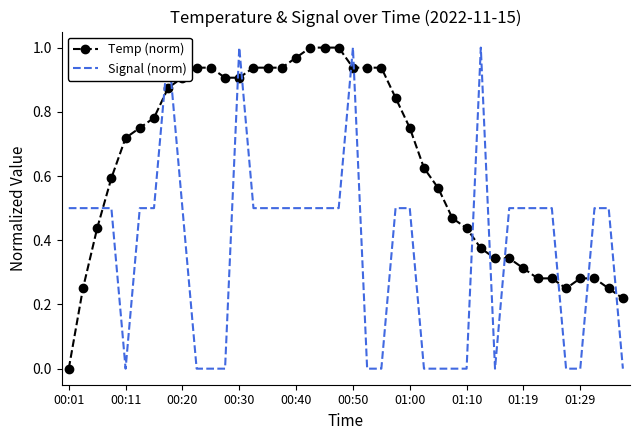

How many interior local valleys does the Temp (norm) series have?

1